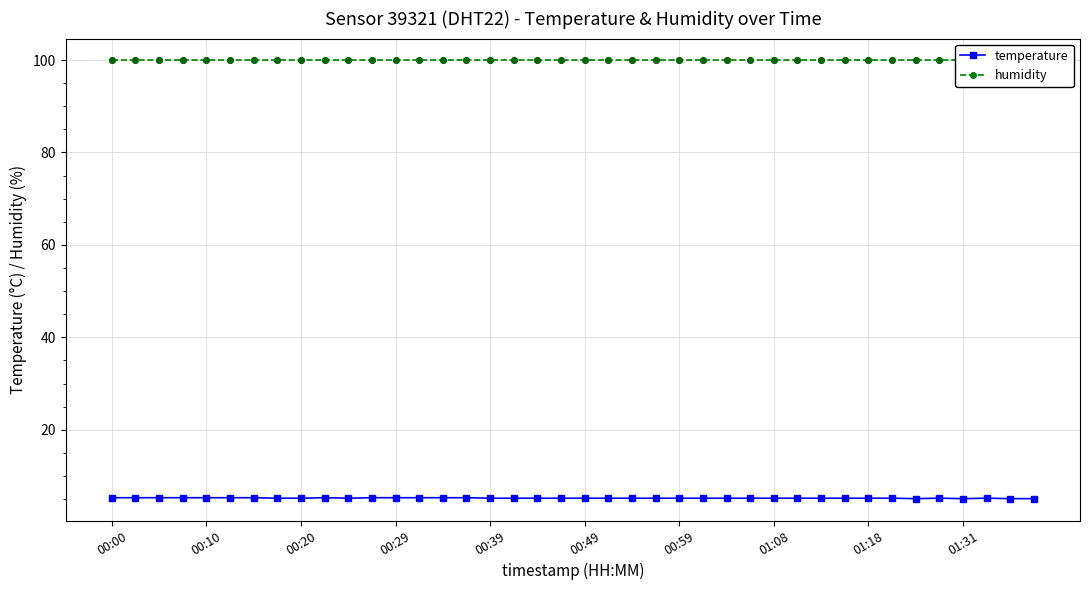

What are all the series names shown in the legend?

temperature, humidity